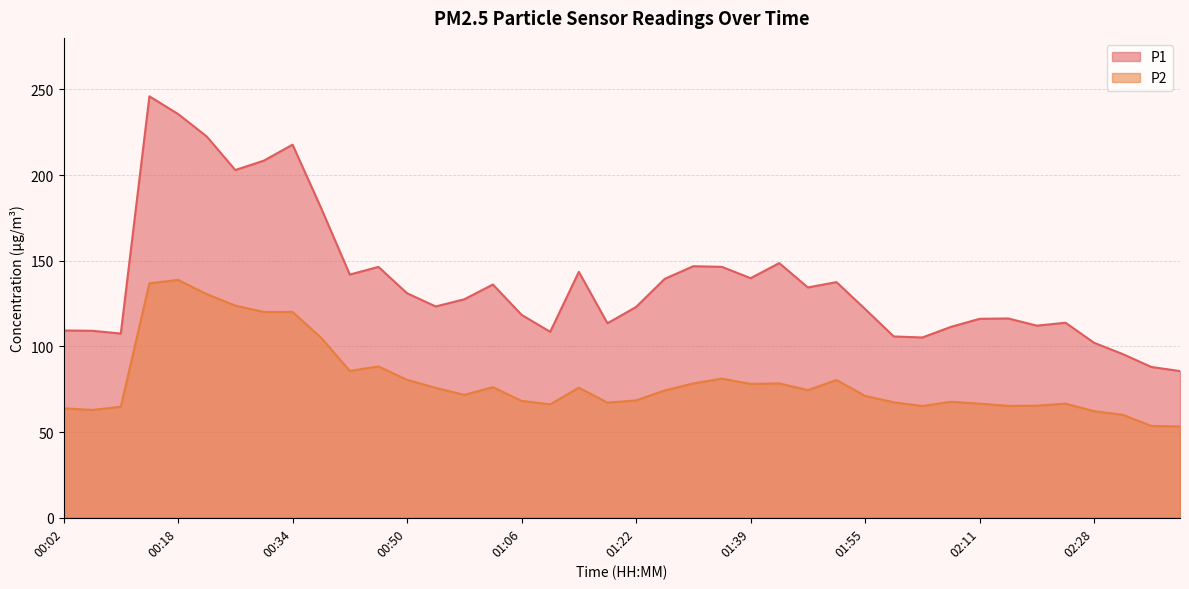

At which category does P1 reach its first local valley?

00:10